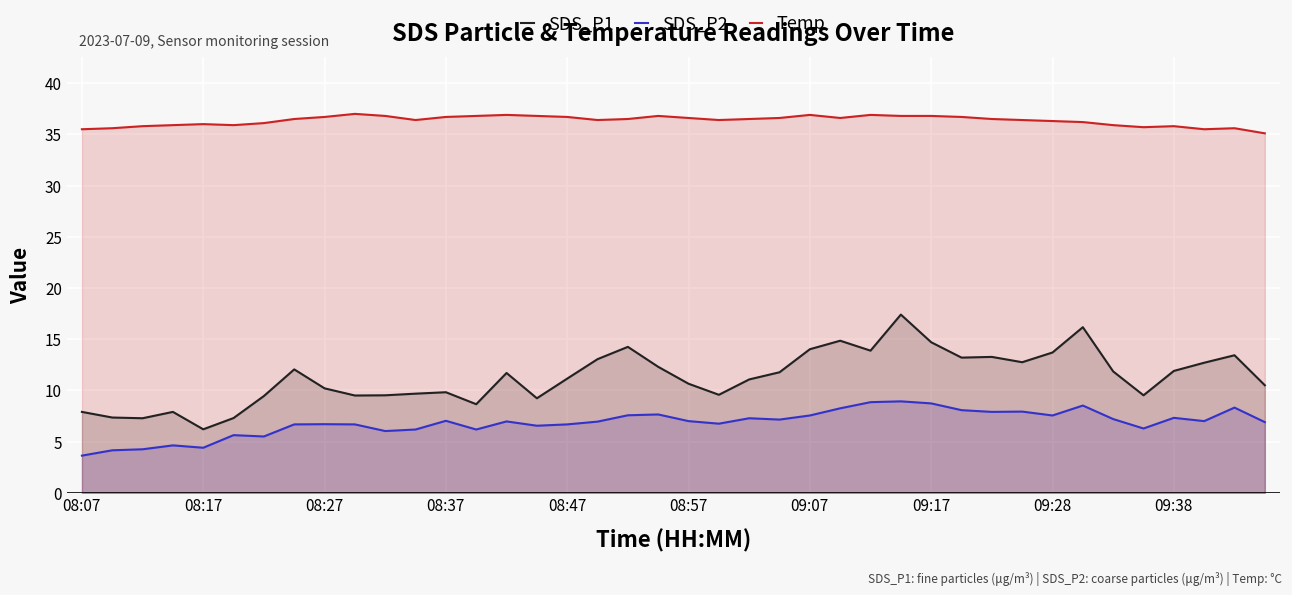

Is it true that SDS_P1 equals 13.4 at 38?

True